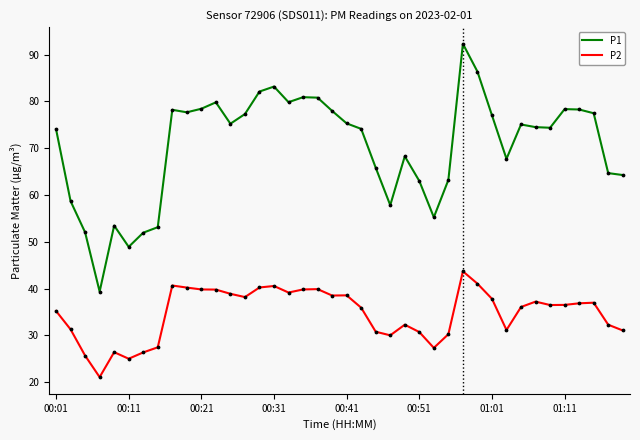

True or false: P2 and P1 cross at least once.

False